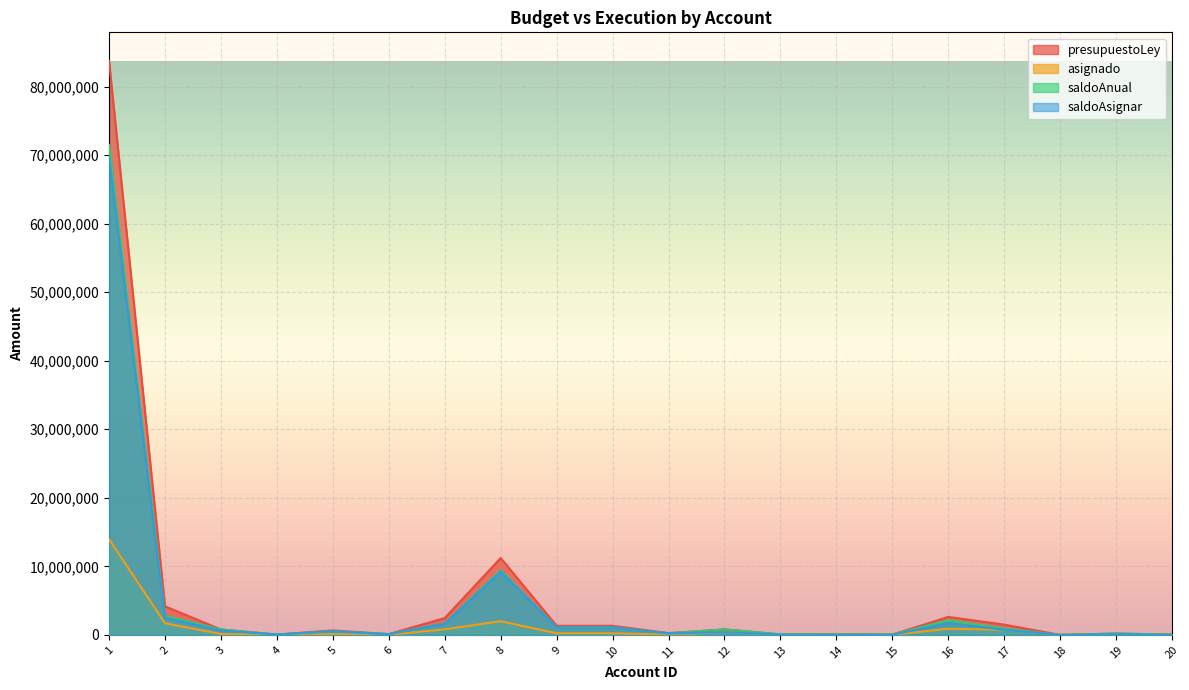

What is the value of the saldoAsignar point at the 16th from the left?

1723521.0